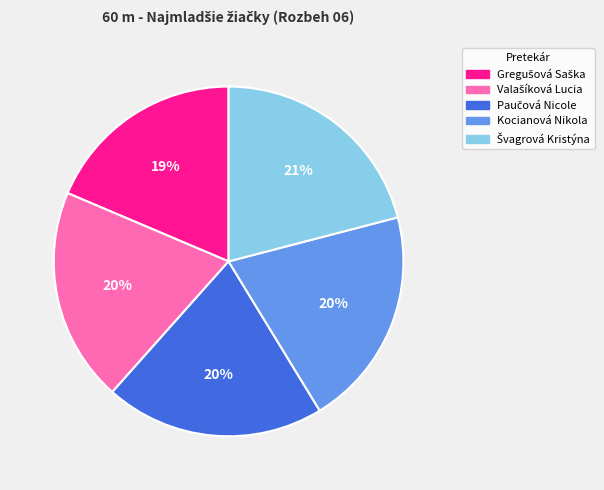

True or false: Kocianová Nikola accounts for 20% of the total.

True